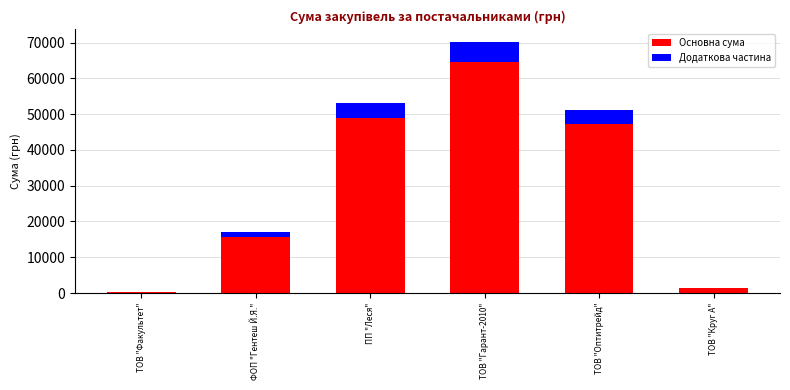

At which label is Основна сума closest to 32363?

ТОВ "Оптитрейд"